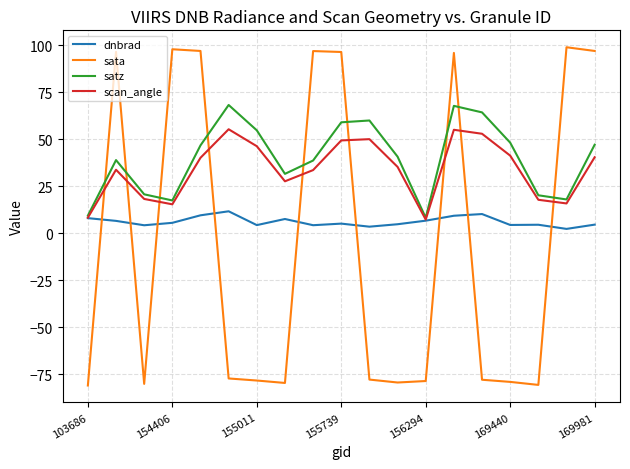

After their last crossing, which series has the higher values: scan_angle or sata?

sata